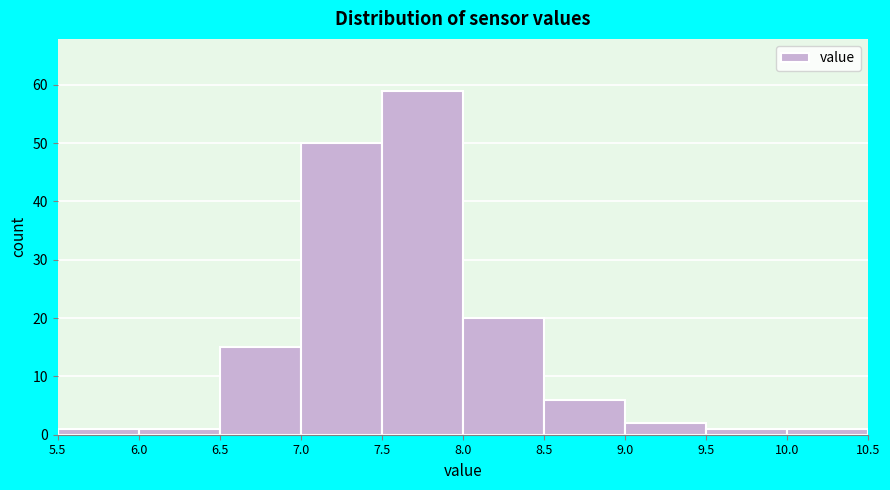

What is the height of the bar covering 6.0 to 6.5 on the x-axis? The values are not printed on the chart, so give them approximately, as read against the axis.

1